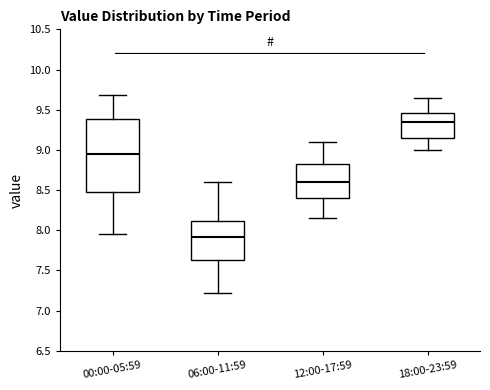

Which box is the tallest, from its lower edge to its upper edge?

00:00-05:59